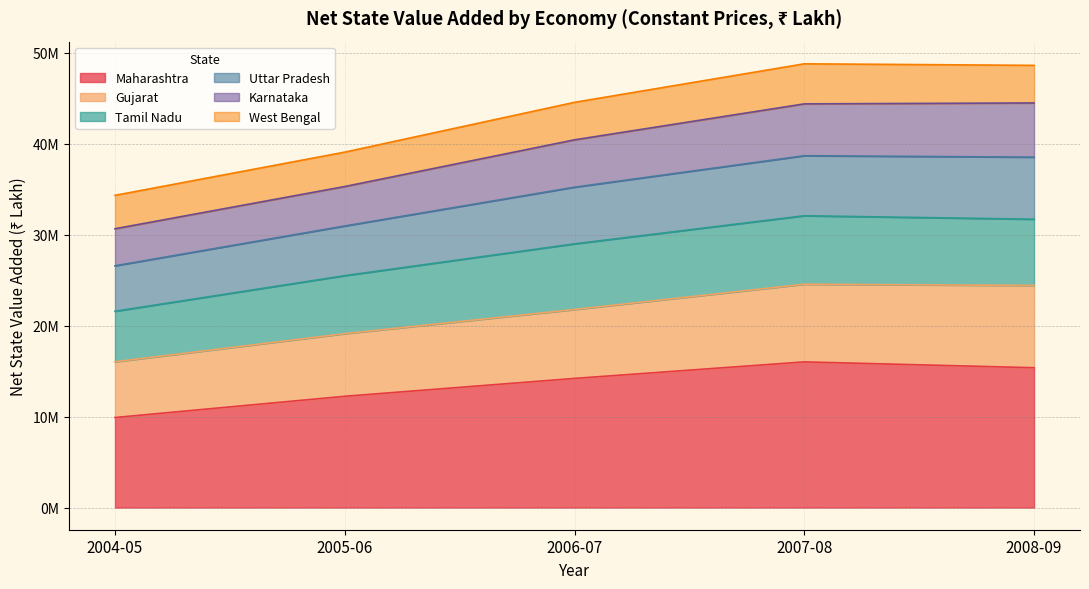

Does the chart have visible grid lines?

Yes